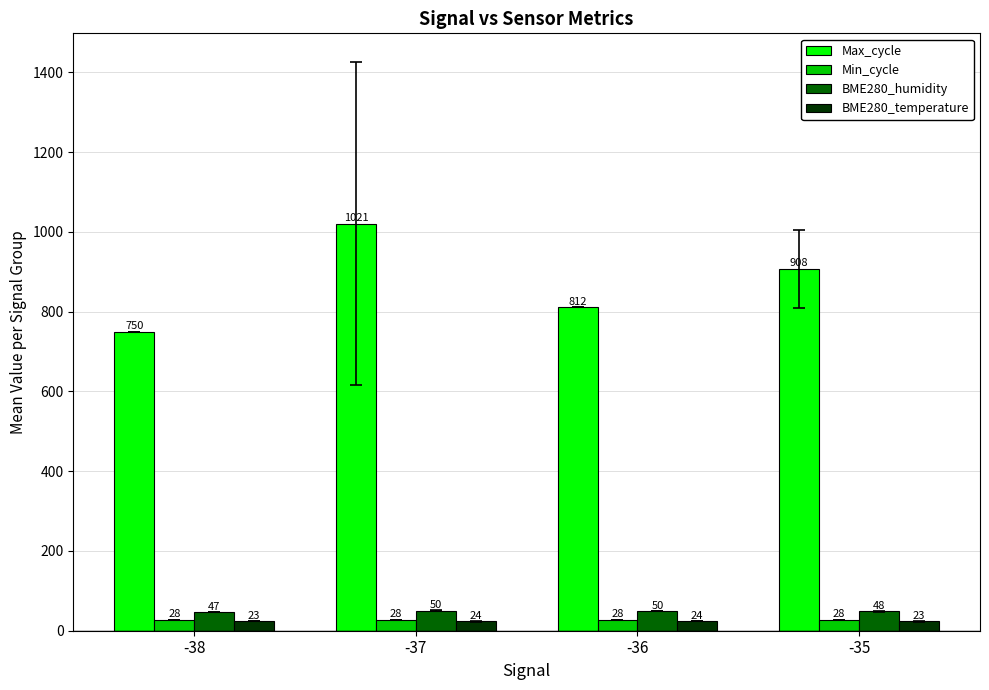

What are all the series names shown in the legend?

Max_cycle, Min_cycle, BME280_humidity, BME280_temperature